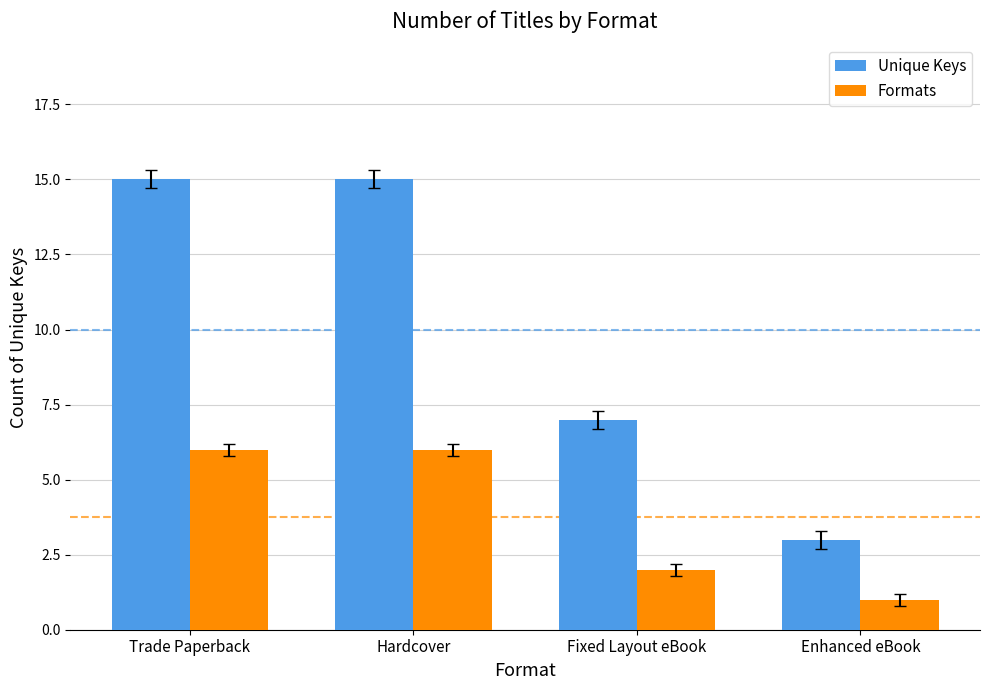

Is it true that Unique Keys equals 3 at Enhanced eBook?

True